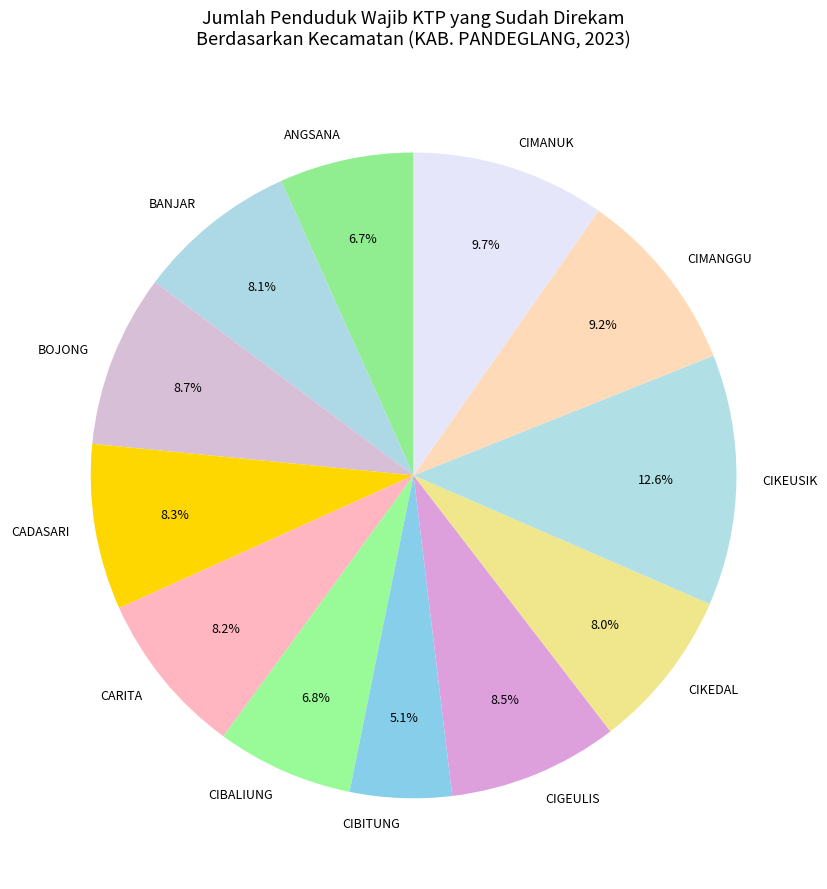

How many slices are in this pie chart?

12